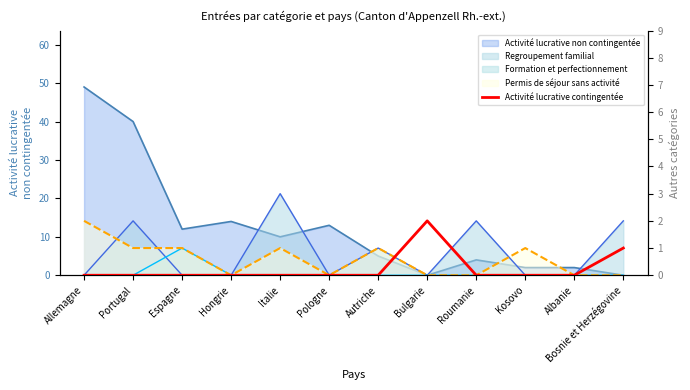

Count the number of values greater than 0.

2